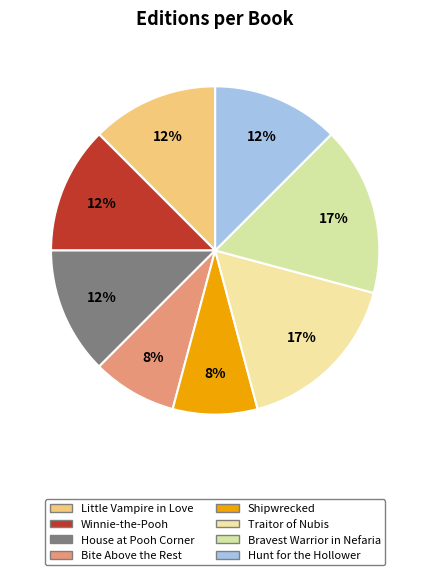

To the nearest percent, what is the average slice percentage?

12%